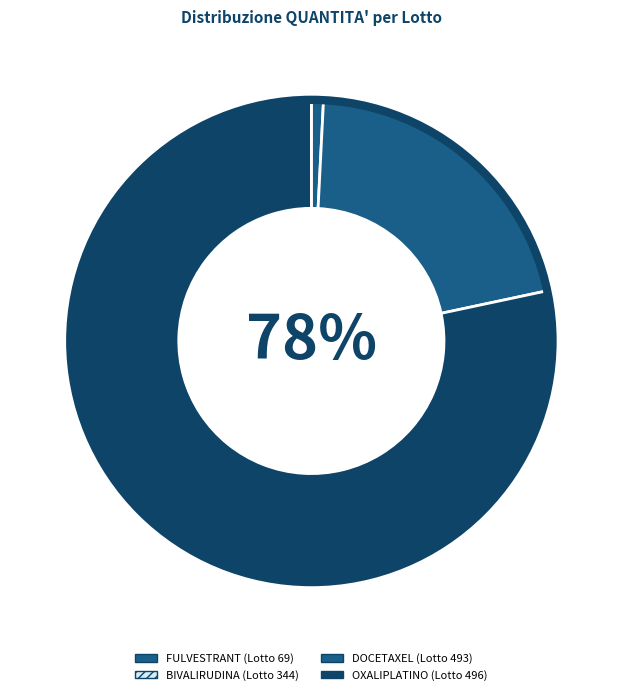

Which slice represents more than half of the pie?

OXALIPLATINO (Lotto 496)